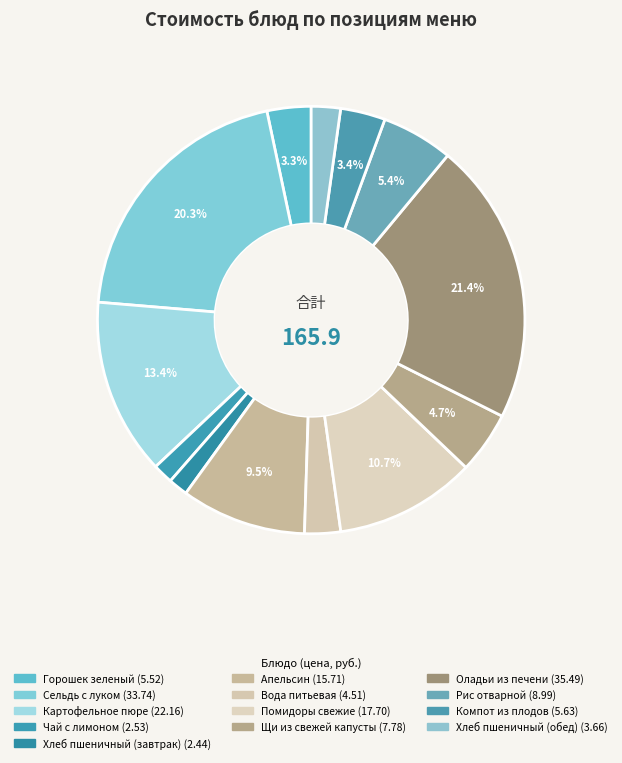

How many segments does this pie chart have?

13